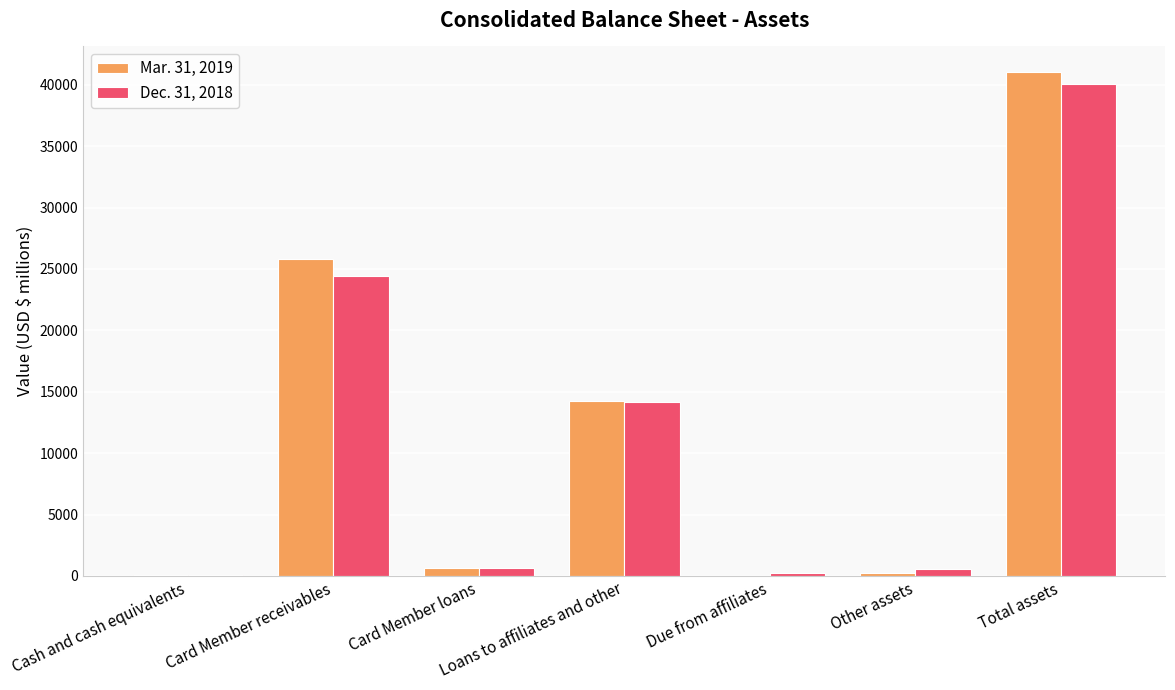

How many groups of bars are there?

7